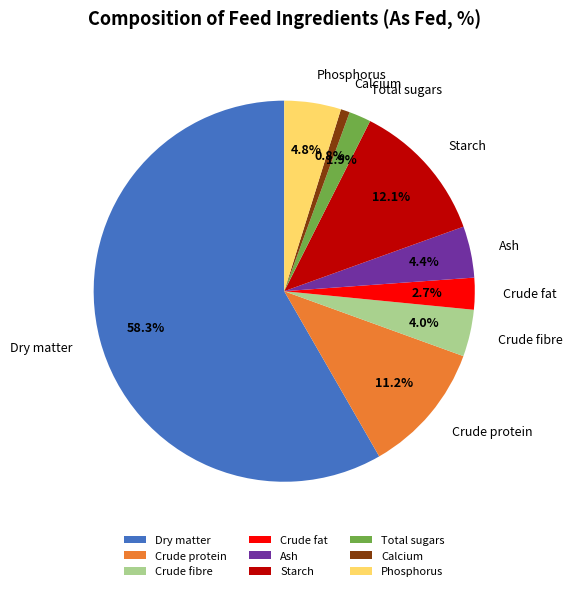

Which category accounts for the majority?

Dry matter